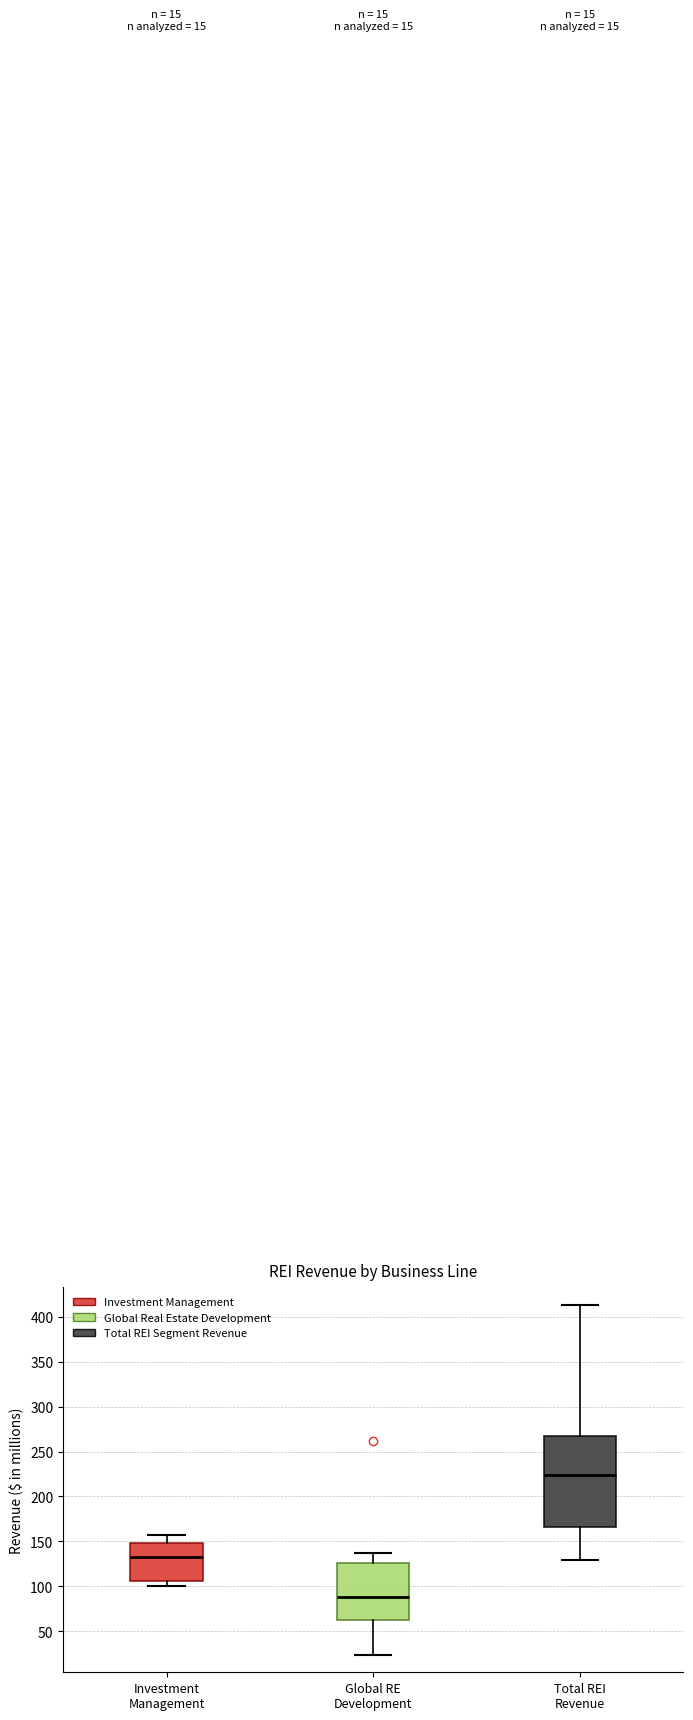

Which box's median line is the highest?

Total REI Revenue